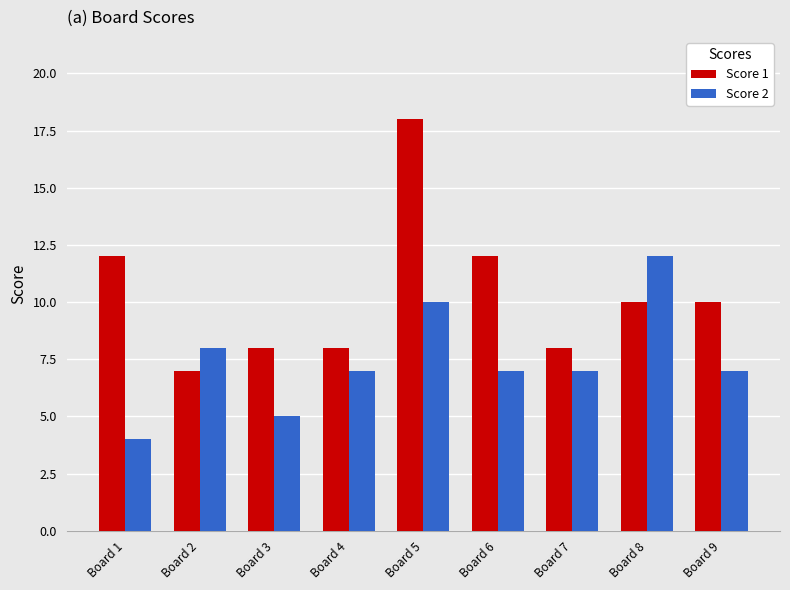

Is it true that Score 1 equals 29 at Board 5?

False